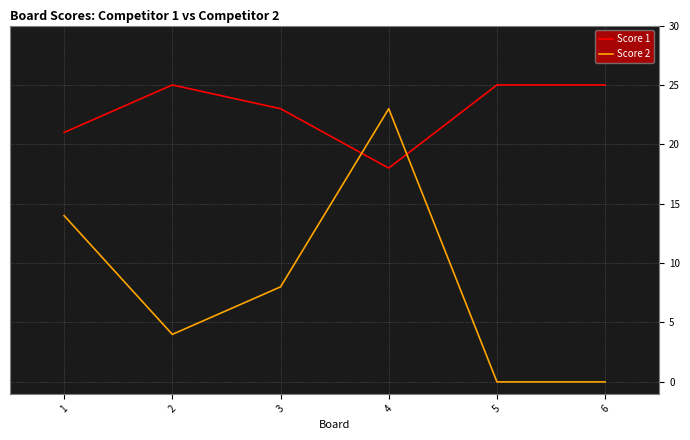

Which series has the widest spread of values?

Score 2